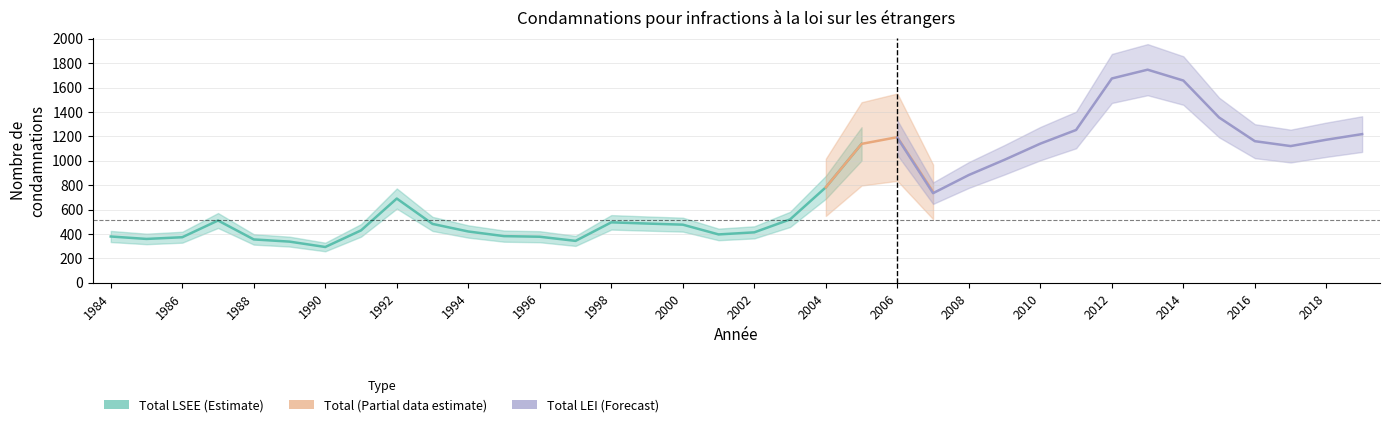

How many lines are shown in the chart?

3